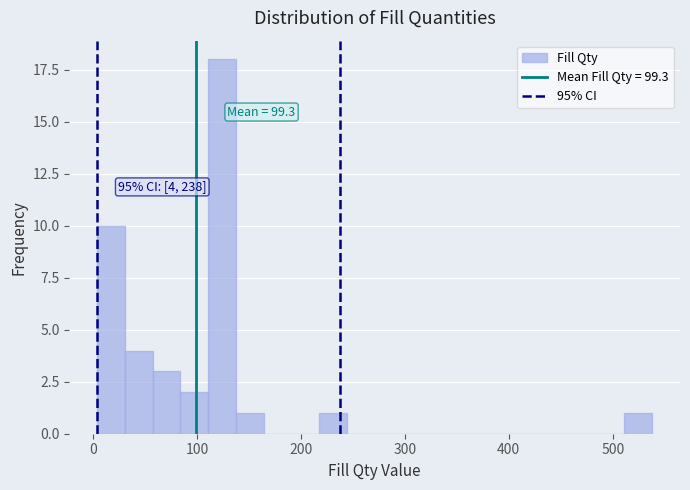

Read against the x-axis, roughly where is the centre of the tallest bar?

120